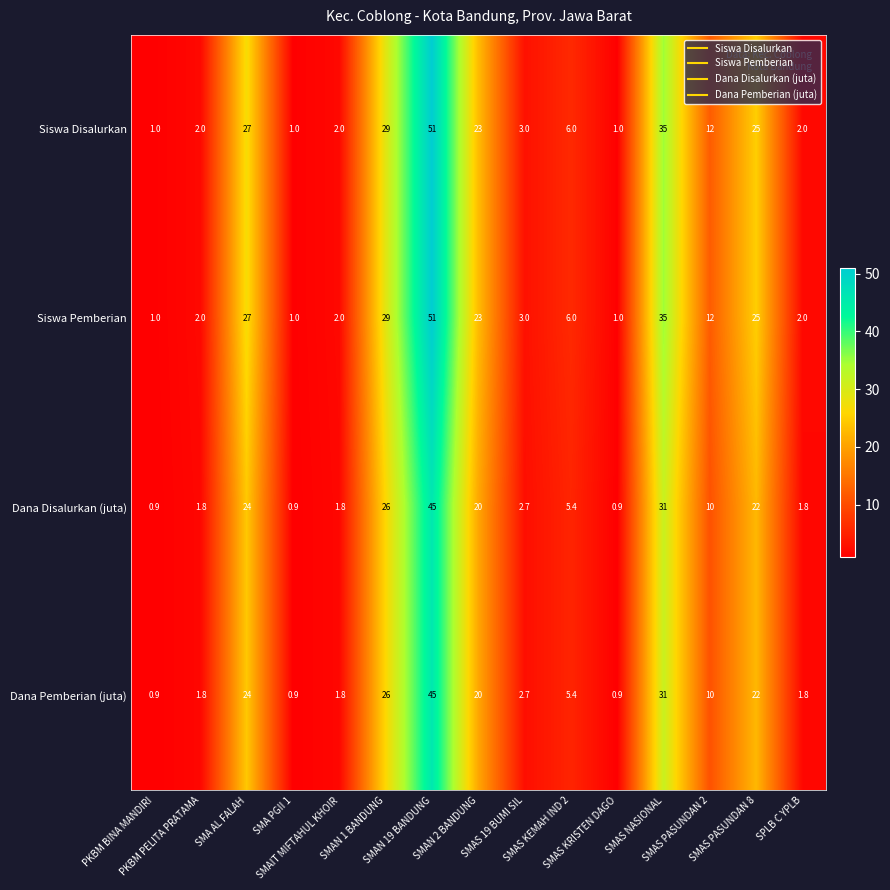

At how many categories does at least one series exceed 21?

6